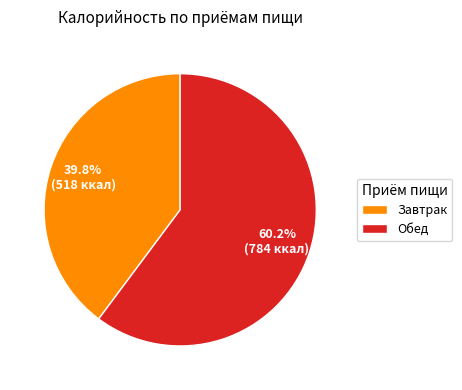

Is there any slice that represents more than half of the pie?

Yes